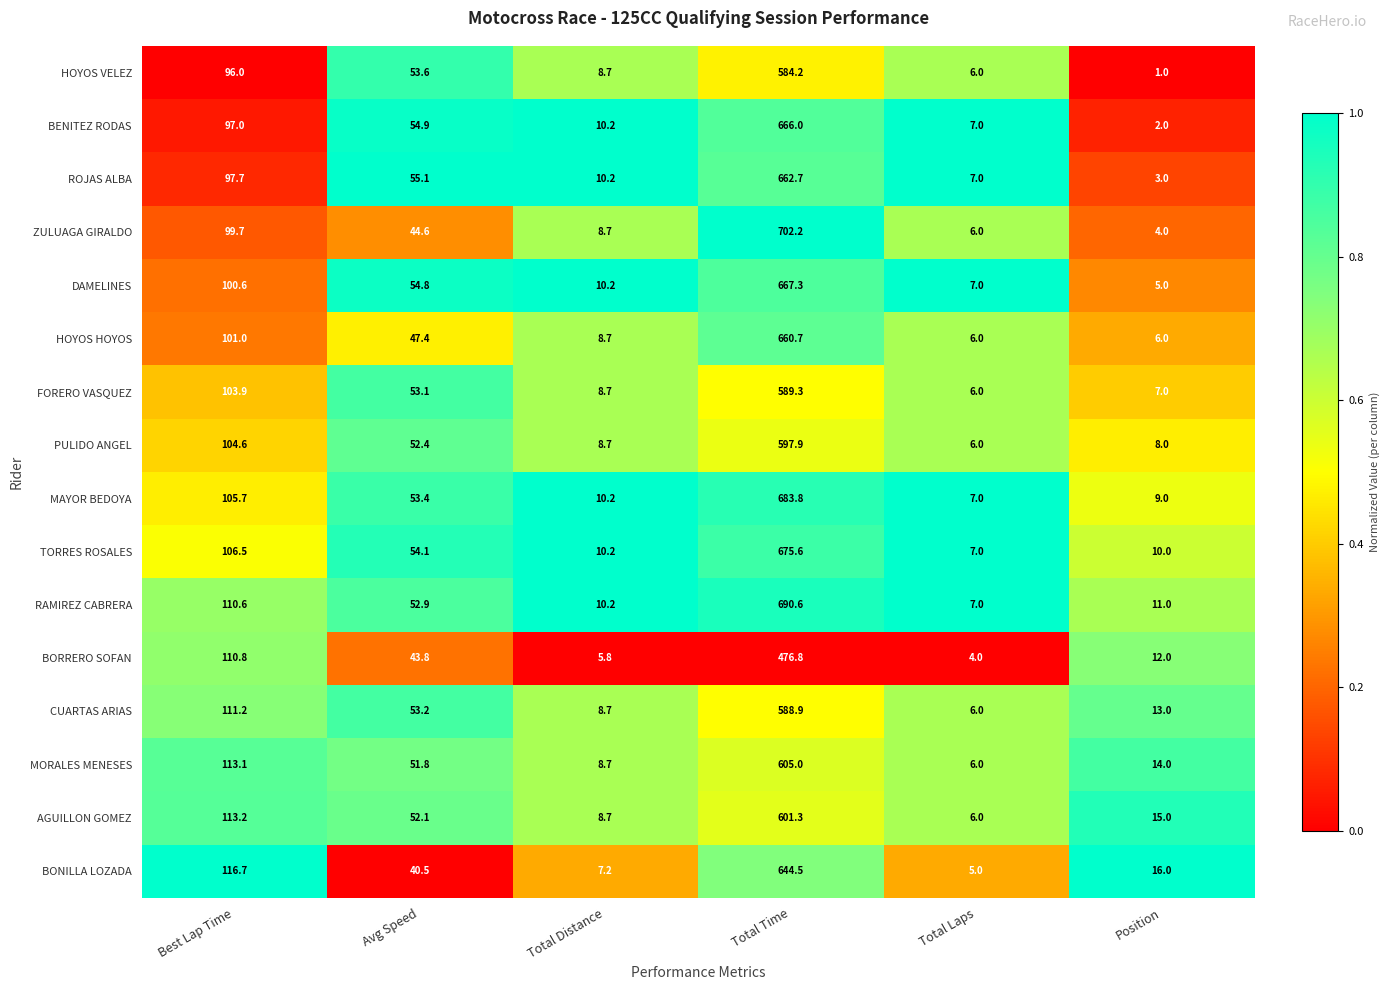

Where does the HOYOS VELEZ series first go above 53?

Best Lap Time